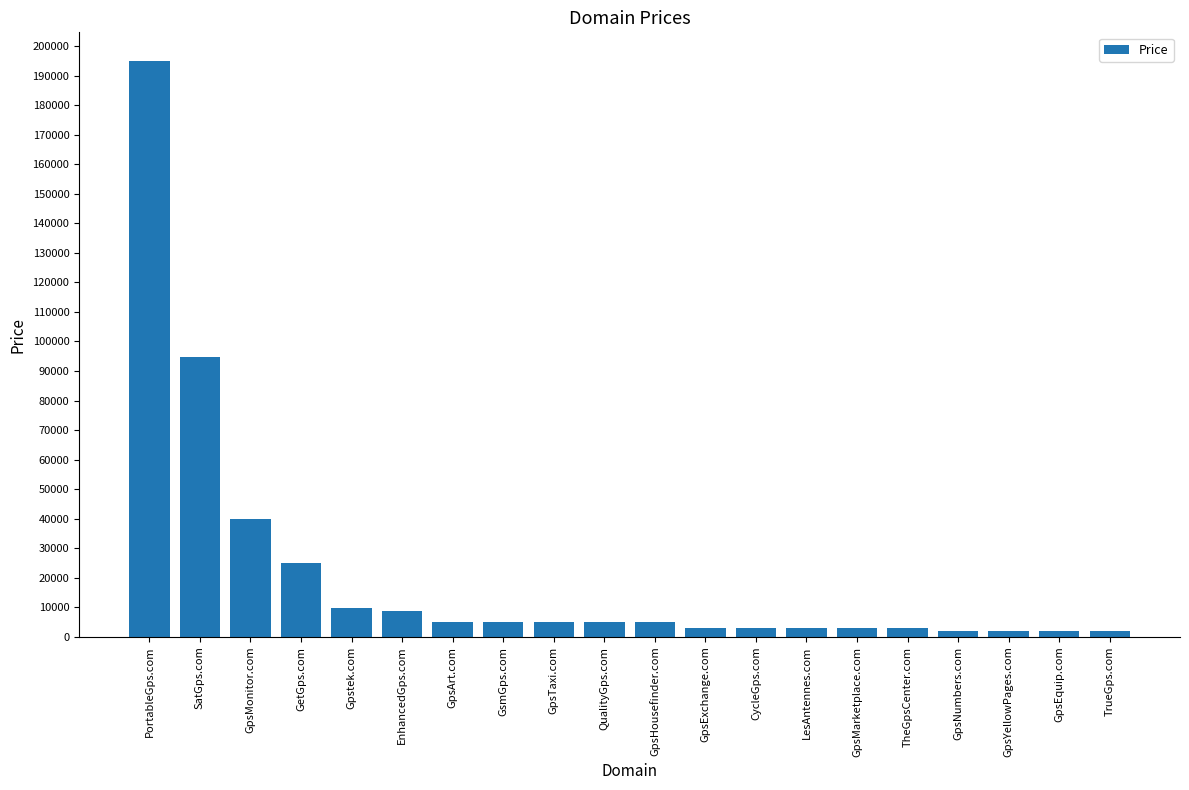

What is the difference between the maximum and second lowest values?

193000